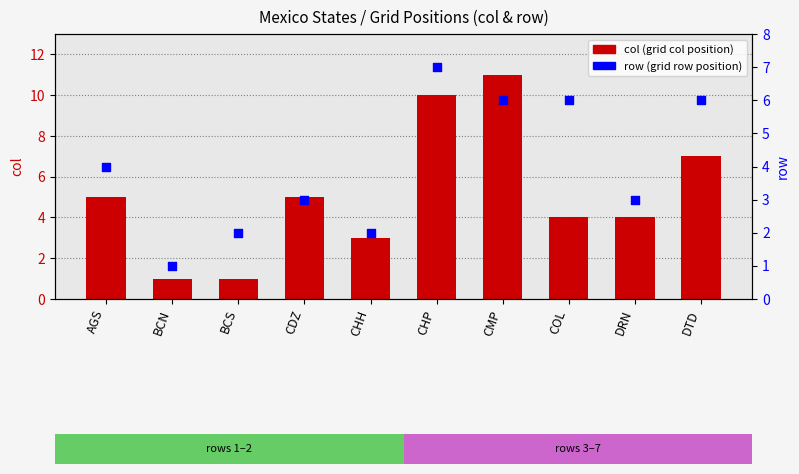

Which series contains the lowest Y value?

col (grid position)